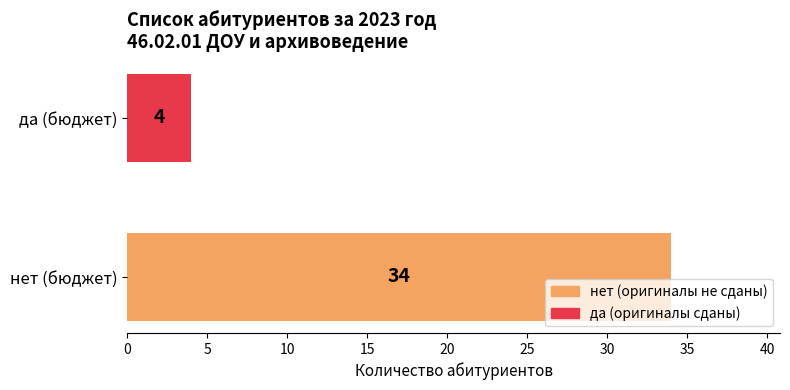

Does the chart contain stacked bars?

No